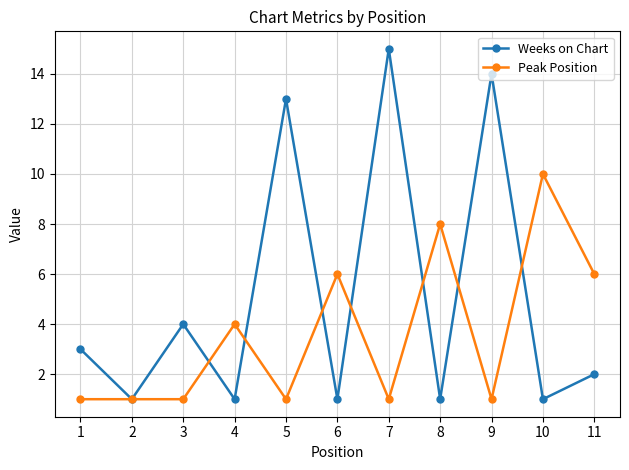

How many lines are shown in the chart?

2